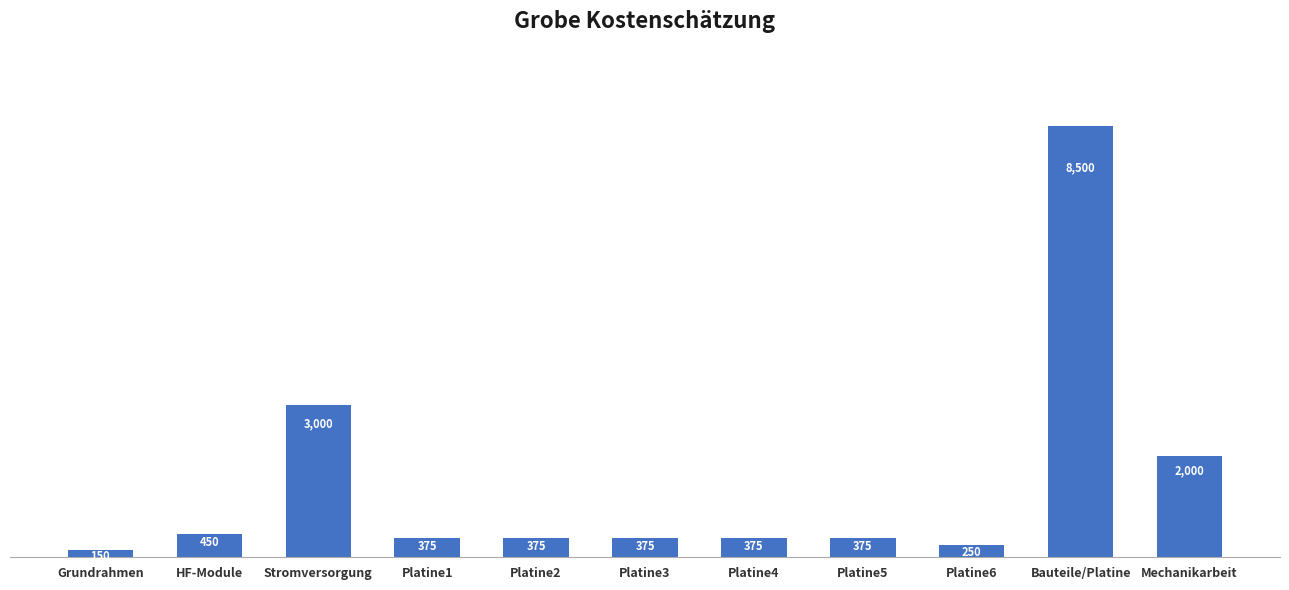

Where does the data first go above 375?

HF-Module